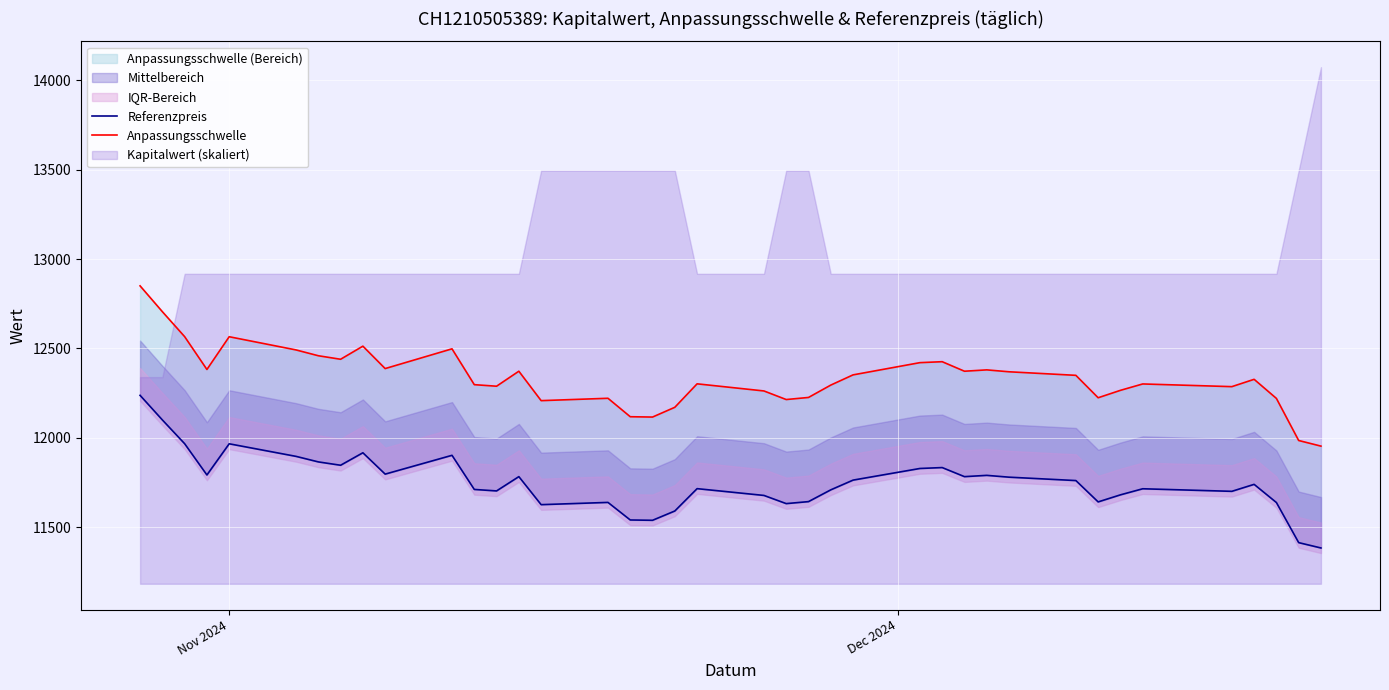

What is the highest value of the Referenzpreis series?

12238.0